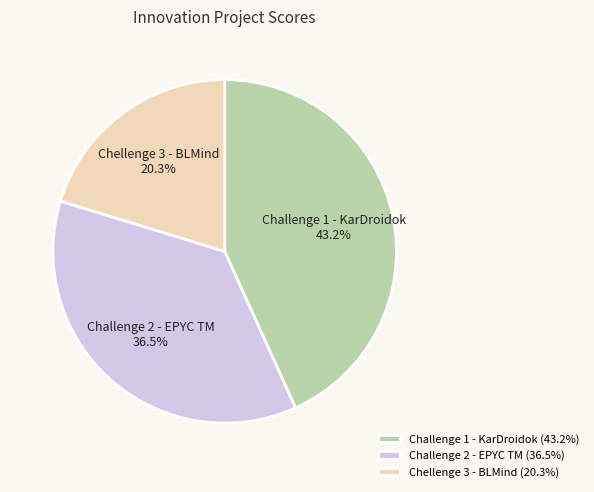

To the nearest percent, what percentage of the pie is Challenge 1 - KarDroidok?

43%